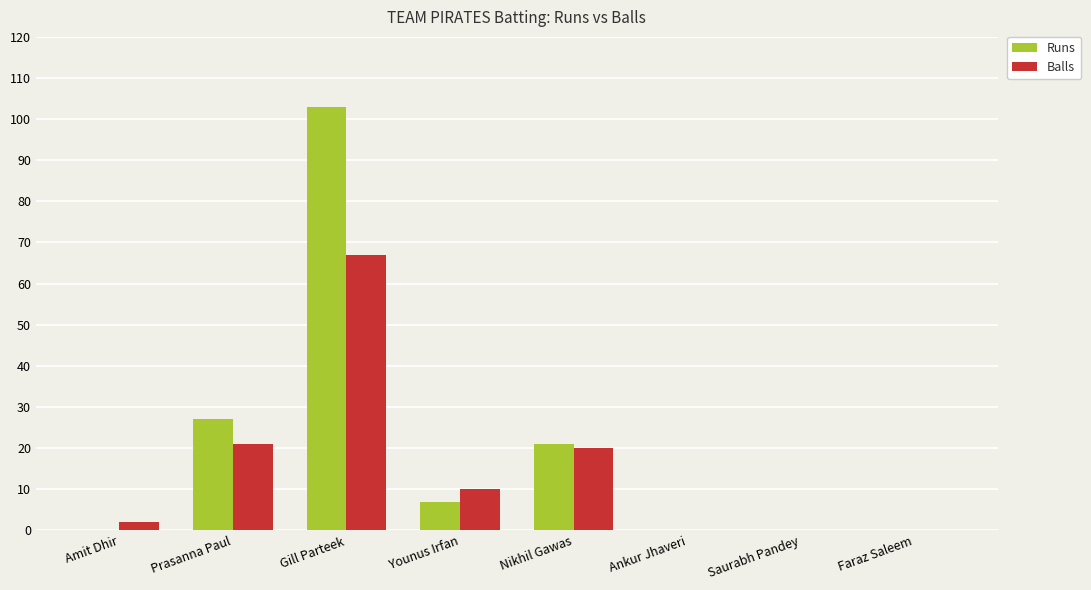

What is the difference between the Runs values at Ankur Jhaveri and Gill Parteek?

103